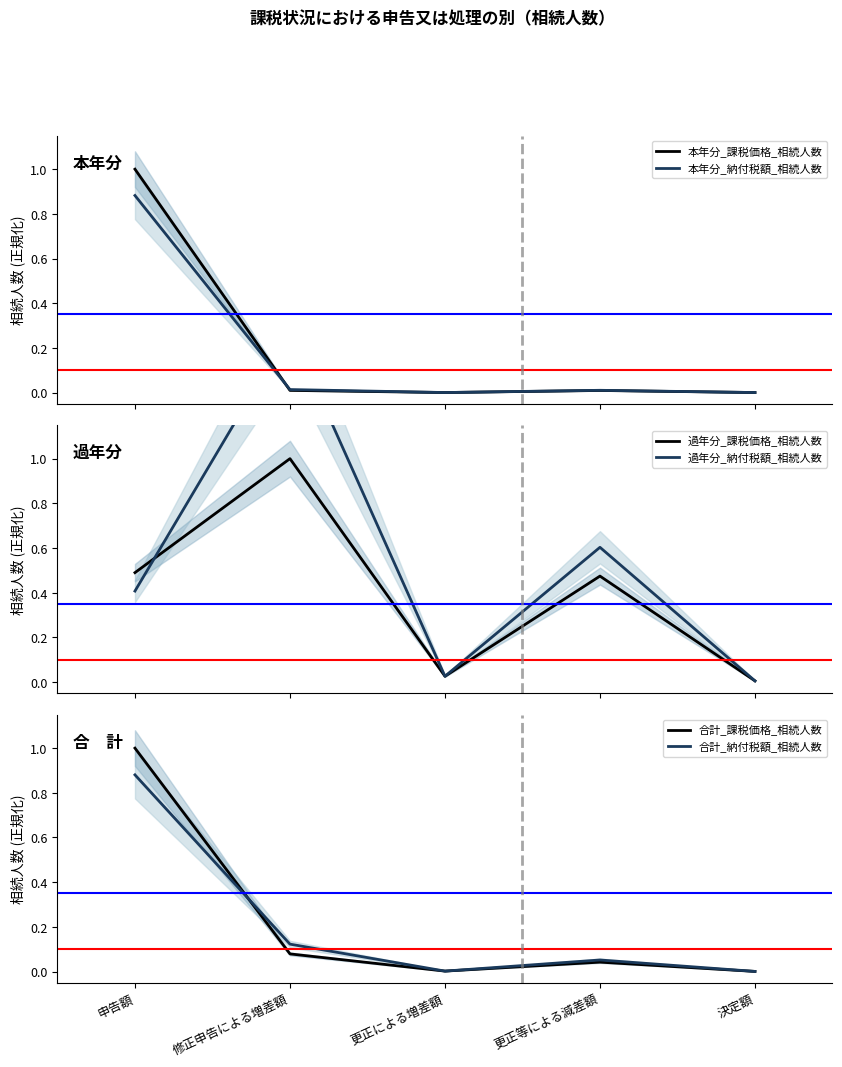

At which category does 合計_課税価格_相続人数 reach its first local peak?

更正等による減差額